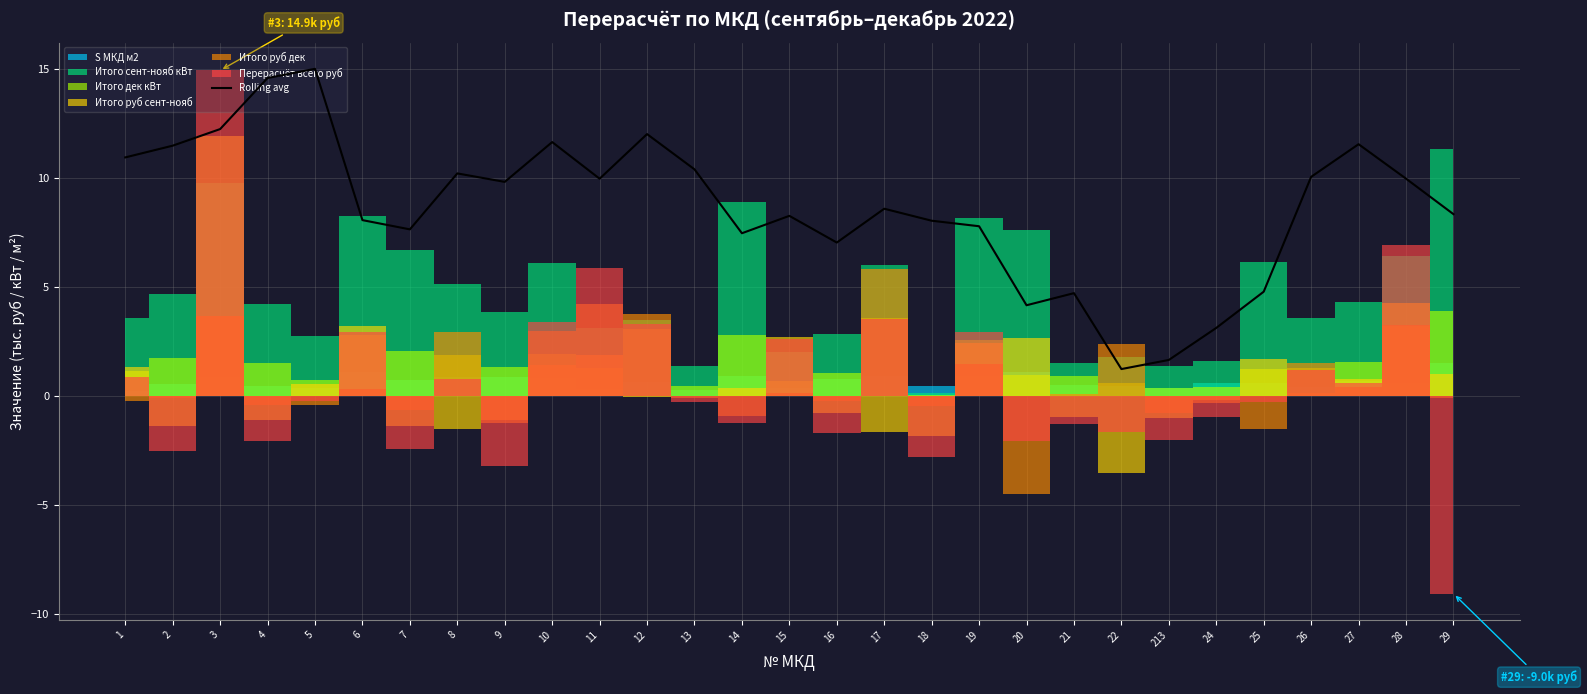

How many lines are shown in the chart?

1